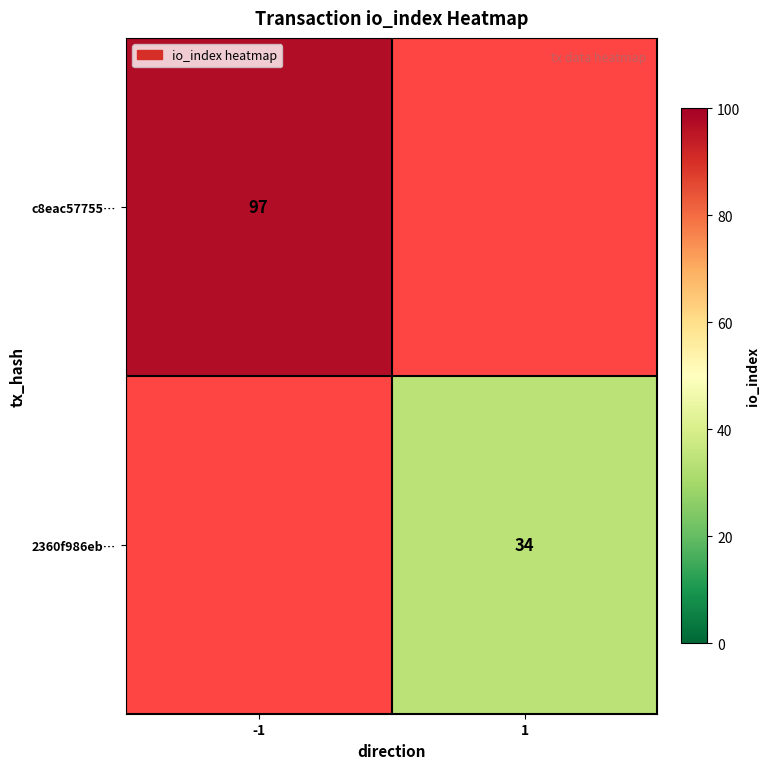

The 2360f986eb… series shows 12 at 1. True or false?

False